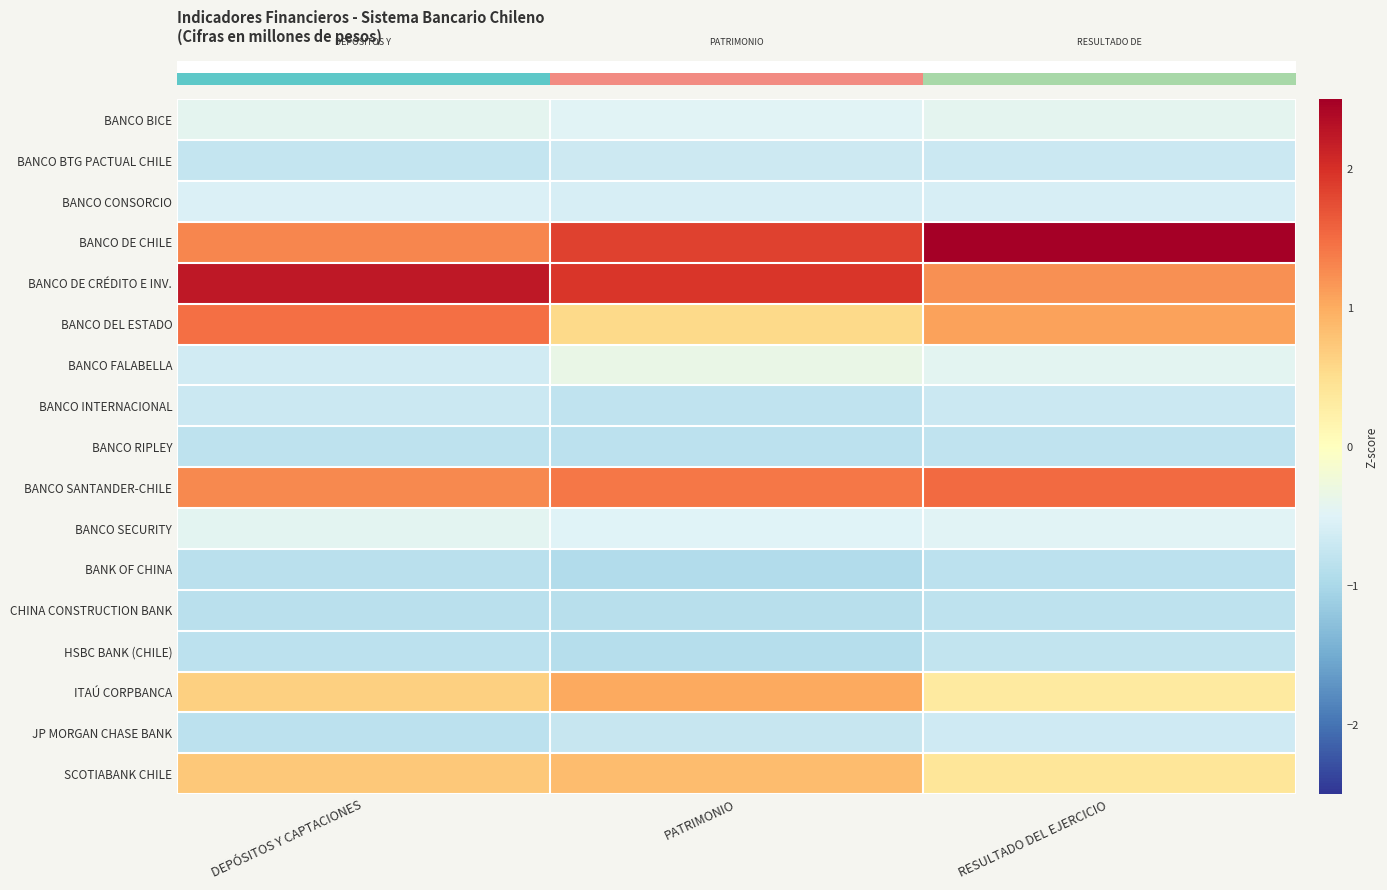

Between DEPÓSITOS Y CAPTACIONES and PATRIMONIO, which is larger?

DEPÓSITOS Y CAPTACIONES